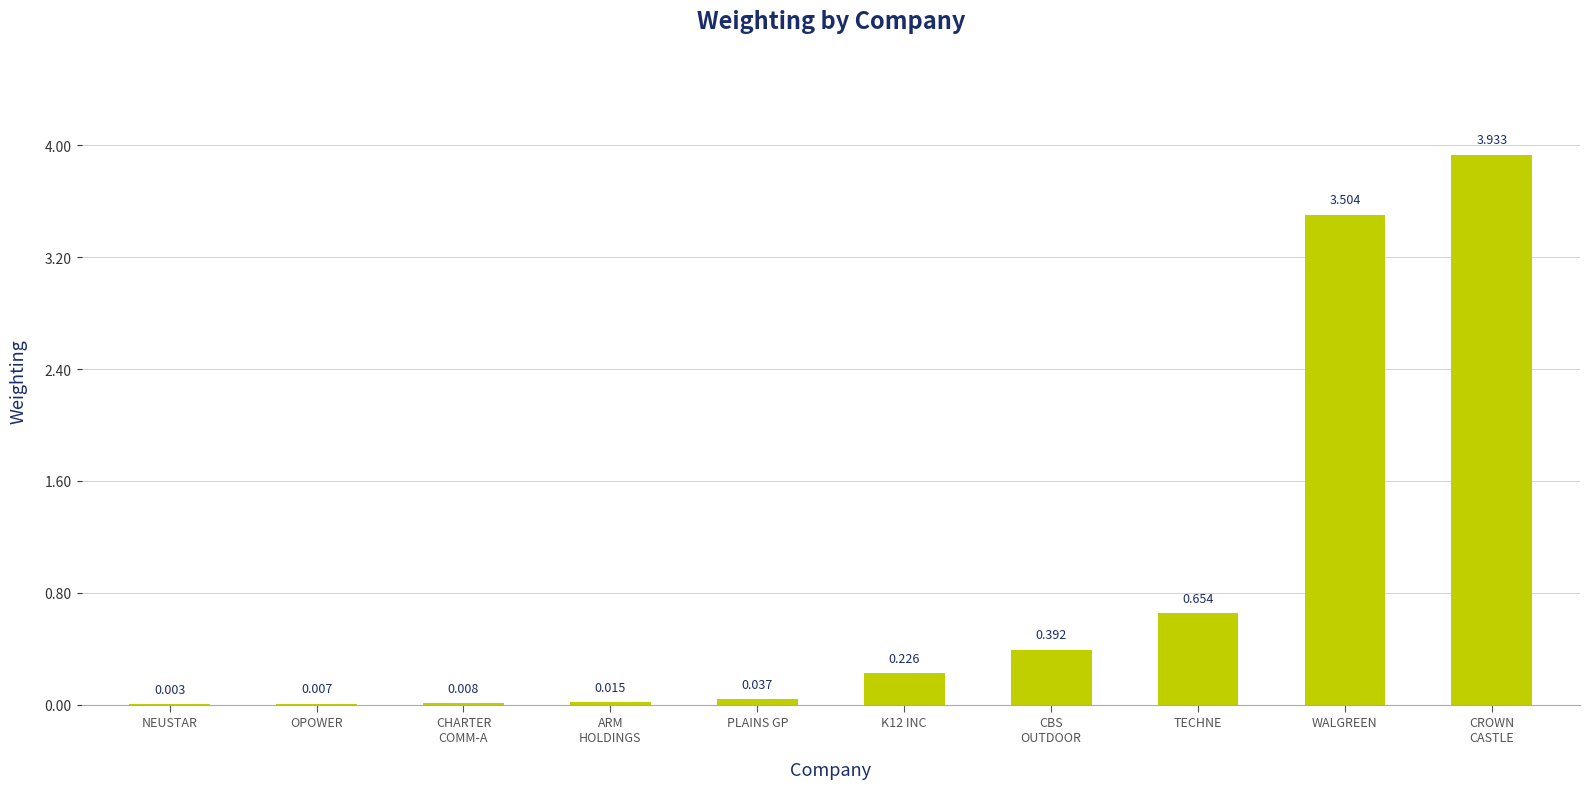

Which has a higher value, NEUSTAR or OPOWER?

OPOWER